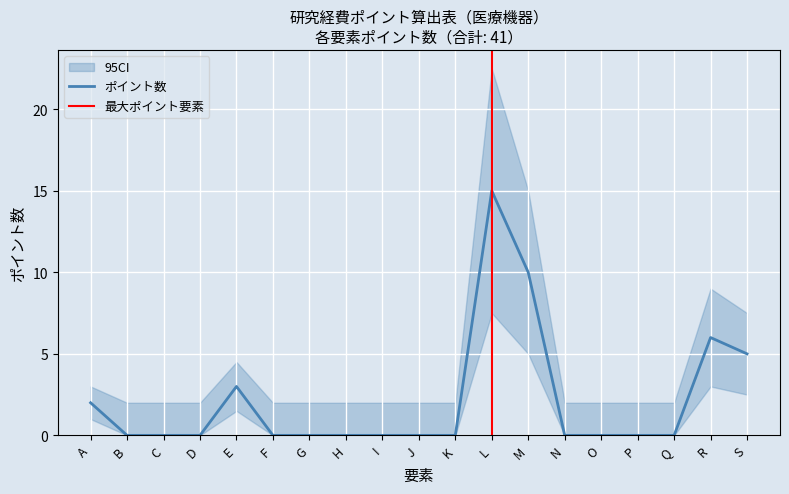

Where is the first local maximum?

E